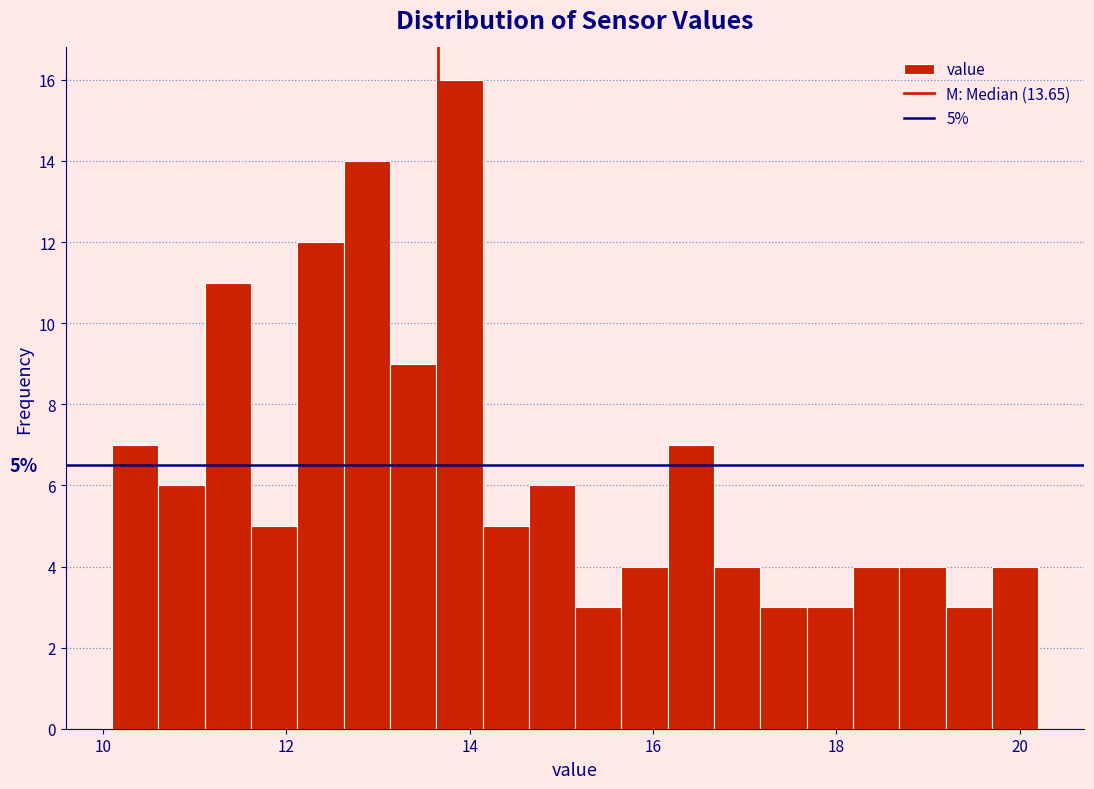

Around what value on the x-axis is the tallest bar? Give the approximate position of its centre, as read against the axis.

13.8